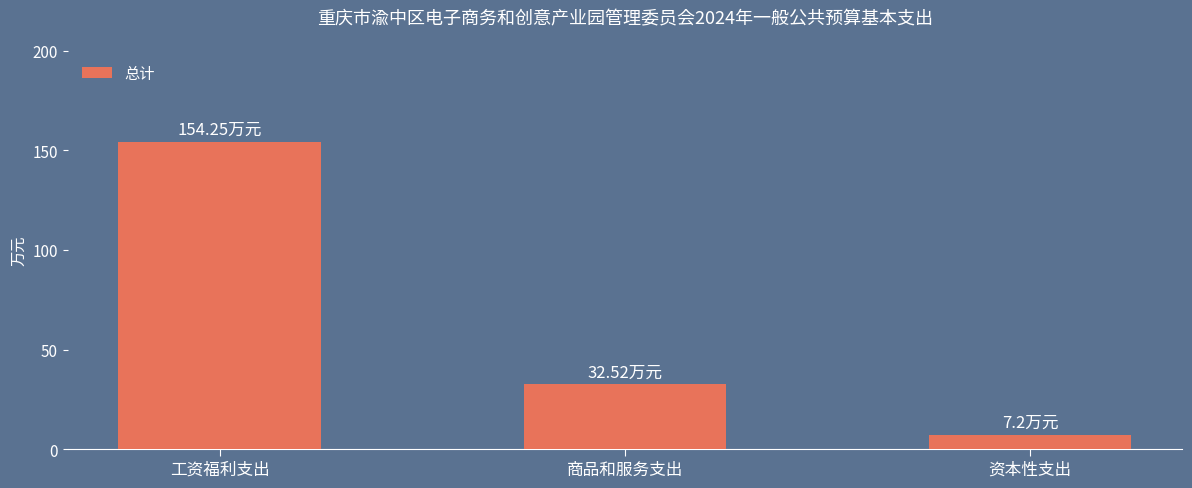

Are the bars horizontal?

No